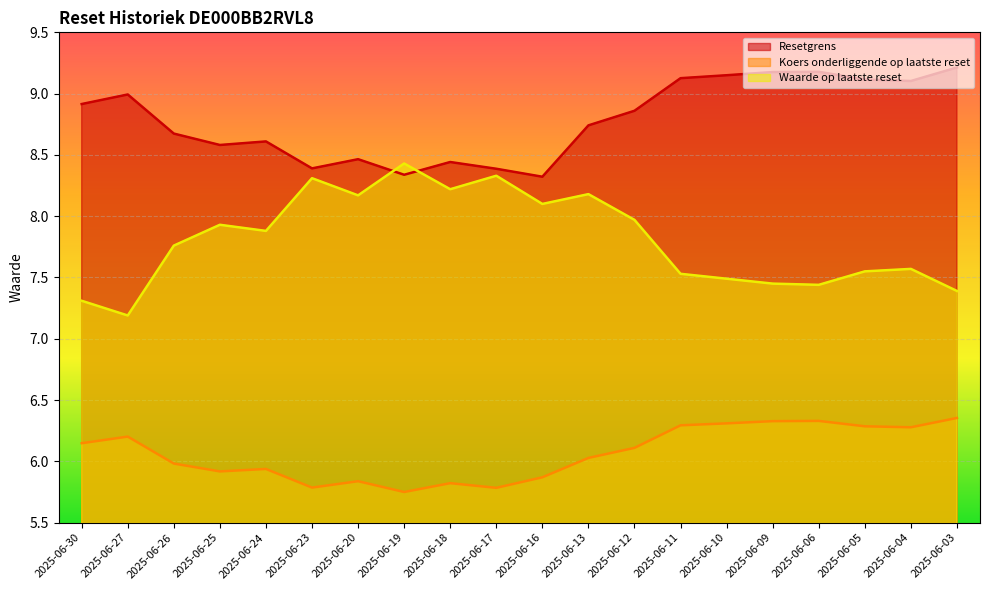

What is the value of the Koers onderliggende op laatste reset point at the 13th from the left?

6.1